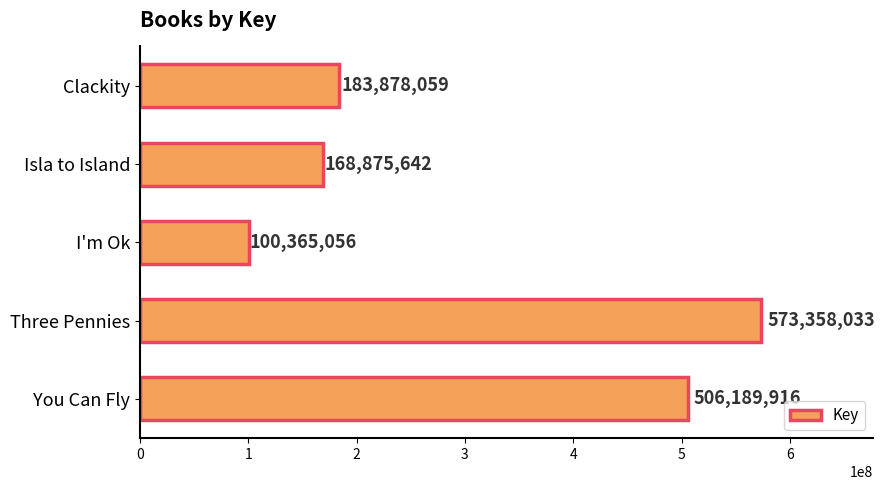

Rank the categories by value from highest to lowest.

Three Pennies, You Can Fly, Clackity, Isla to Island, I'm Ok